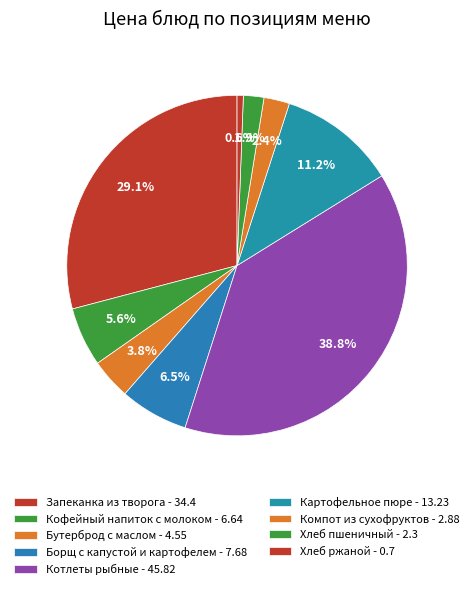

How many slices are in this pie chart?

9